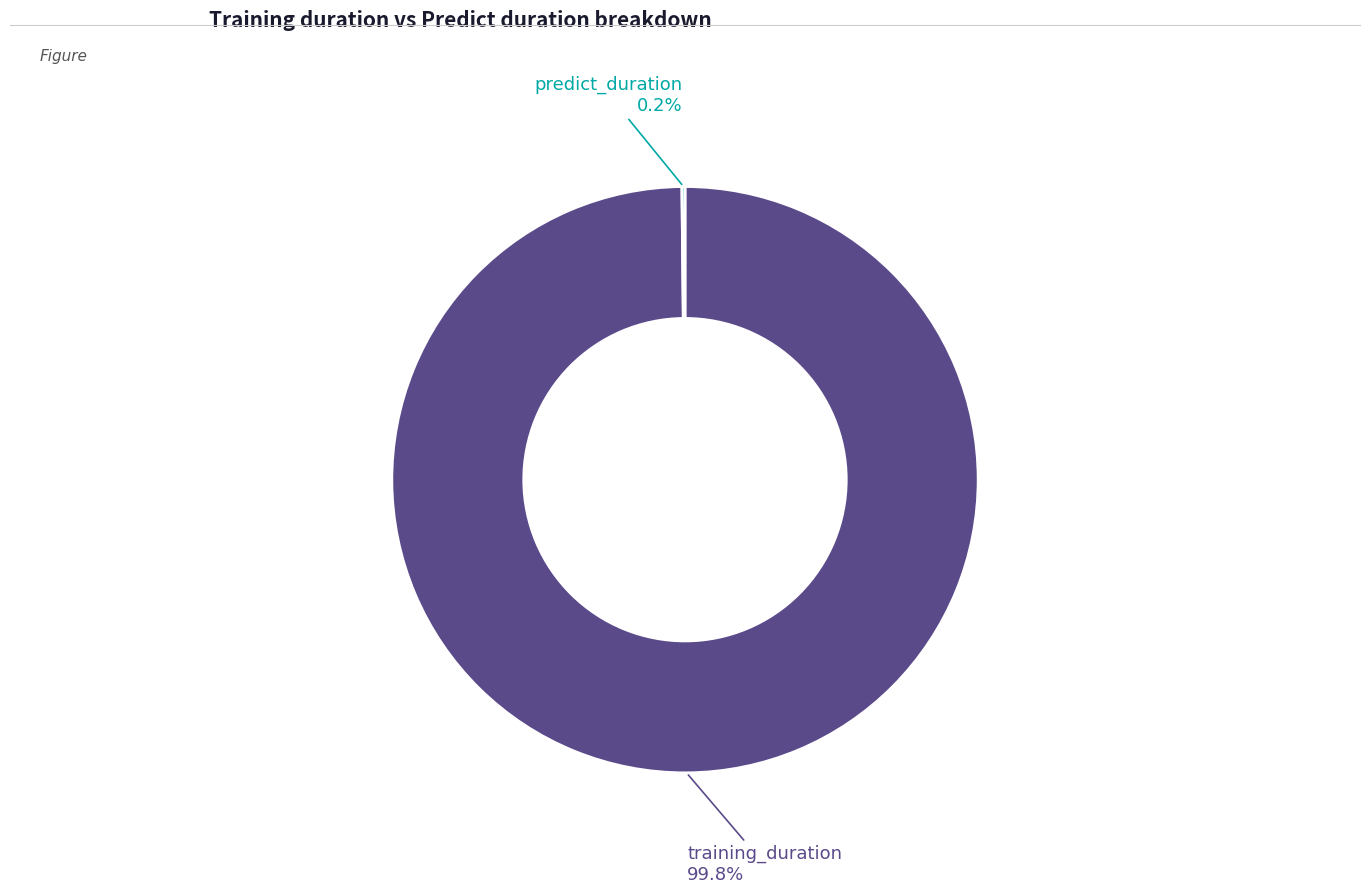

Is there a majority slice in this chart?

Yes